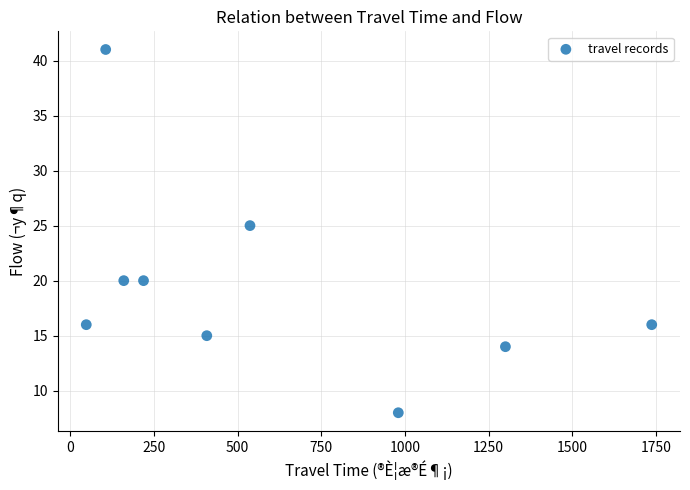

What Y value in the scatter plot is closest to 24?

25